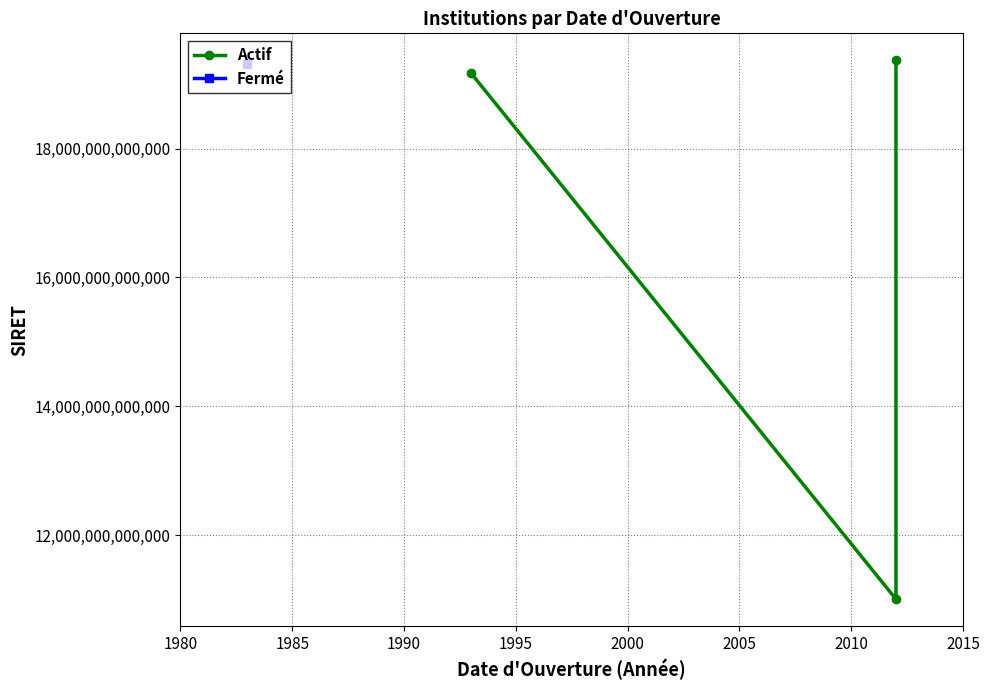

Reading right to left, what are all the values shown in this chart?

19370800500478	11004401300040	19170032700015